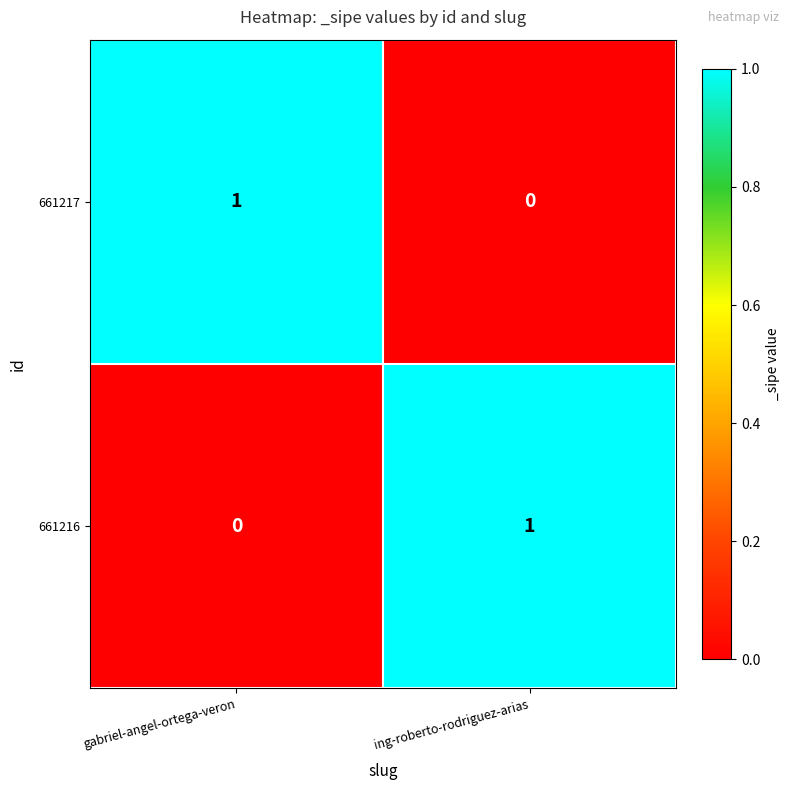

Count the number of categories in the chart.

2